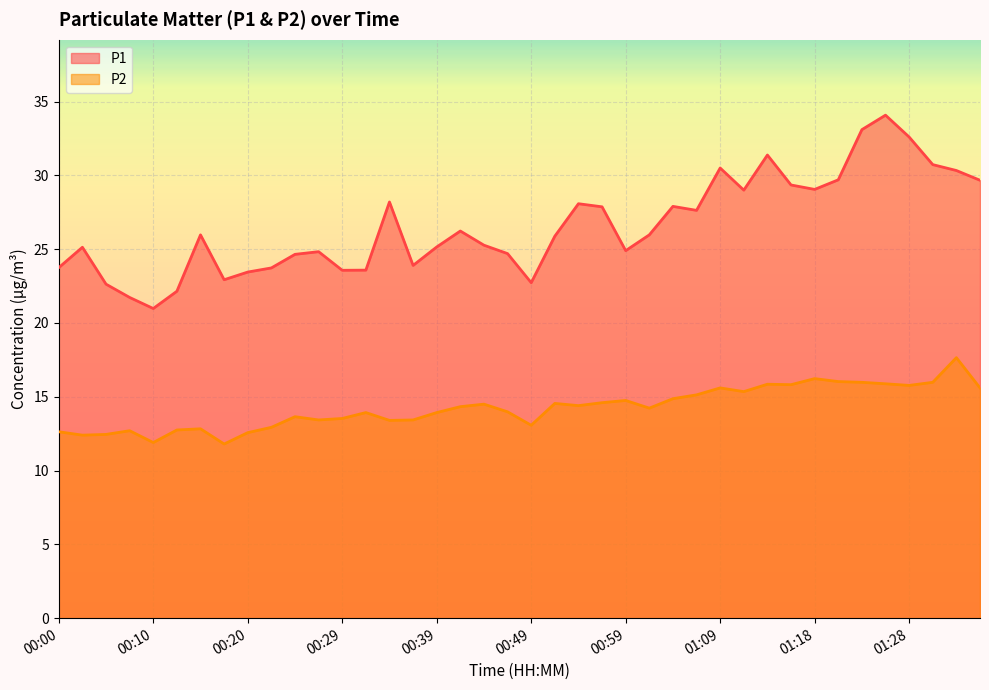

What is the difference between the maximum and minimum values in the P1 series?

13.1